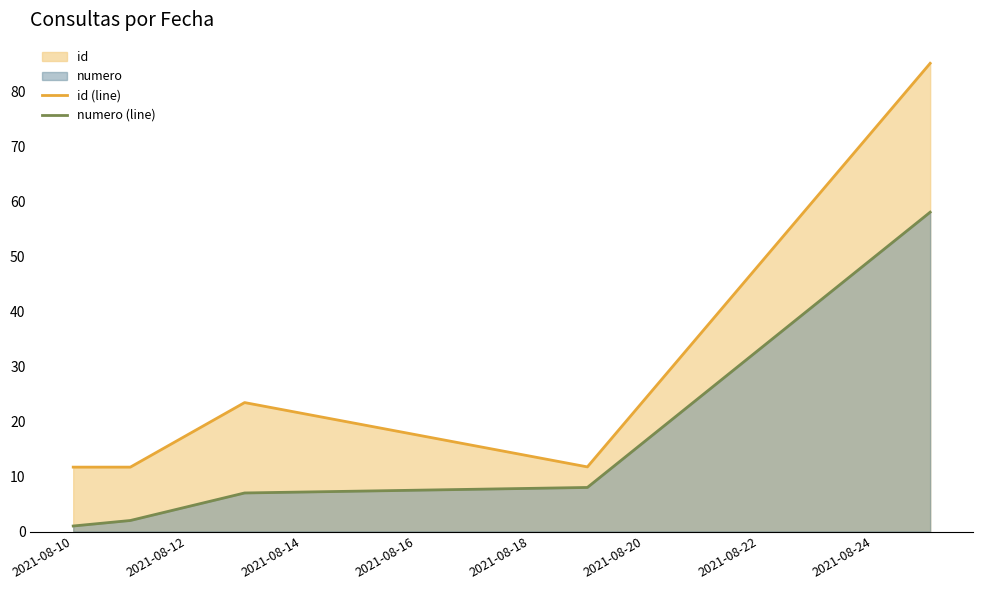

What is the maximum value shown in the chart?

85.0